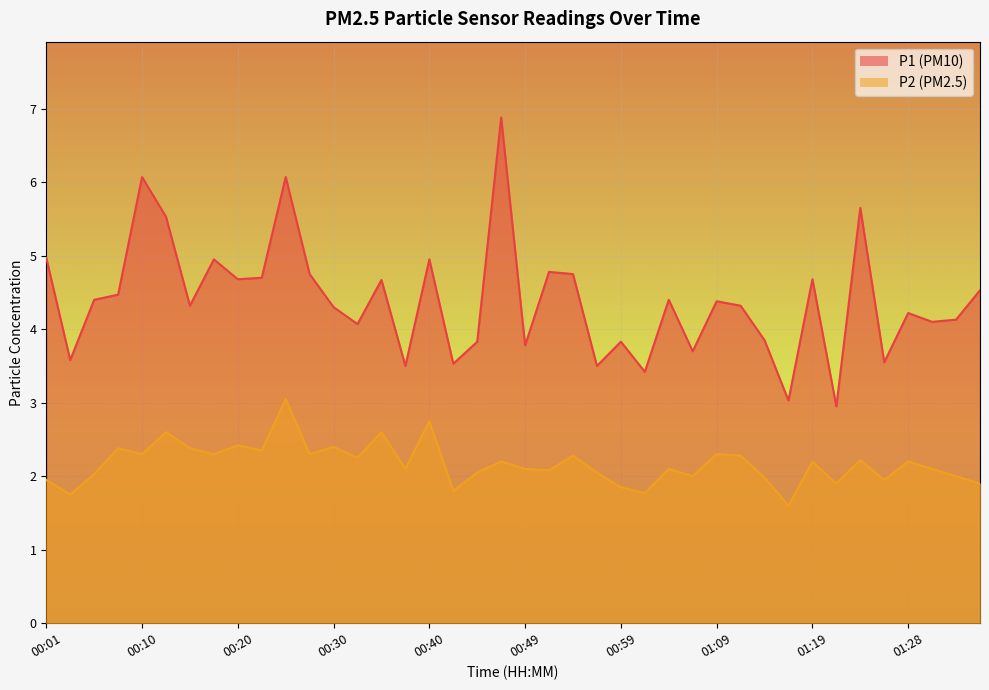

Reading left to right, extract all data points from this chart.

P1: 5.0	3.6	4.4	4.5	6.1	5.5	4.3	5.0	4.7	4.7	6.1	4.8	4.3	4.1	4.7	3.5	5.0	3.5	3.8	6.9	3.8	4.8	4.8	3.5	3.8	3.4	4.4	3.7	4.4	4.3	3.9	3.0	4.7	3.0	5.7	3.5	4.2	4.1	4.1	4.5
P2: 1.9	1.8	2.0	2.4	2.3	2.6	2.4	2.3	2.4	2.4	3.0	2.3	2.4	2.2	2.6	2.1	2.8	1.8	2.0	2.2	2.1	2.1	2.3	2.0	1.9	1.8	2.1	2.0	2.3	2.3	2.0	1.6	2.2	1.9	2.2	1.9	2.2	2.1	2.0	1.9